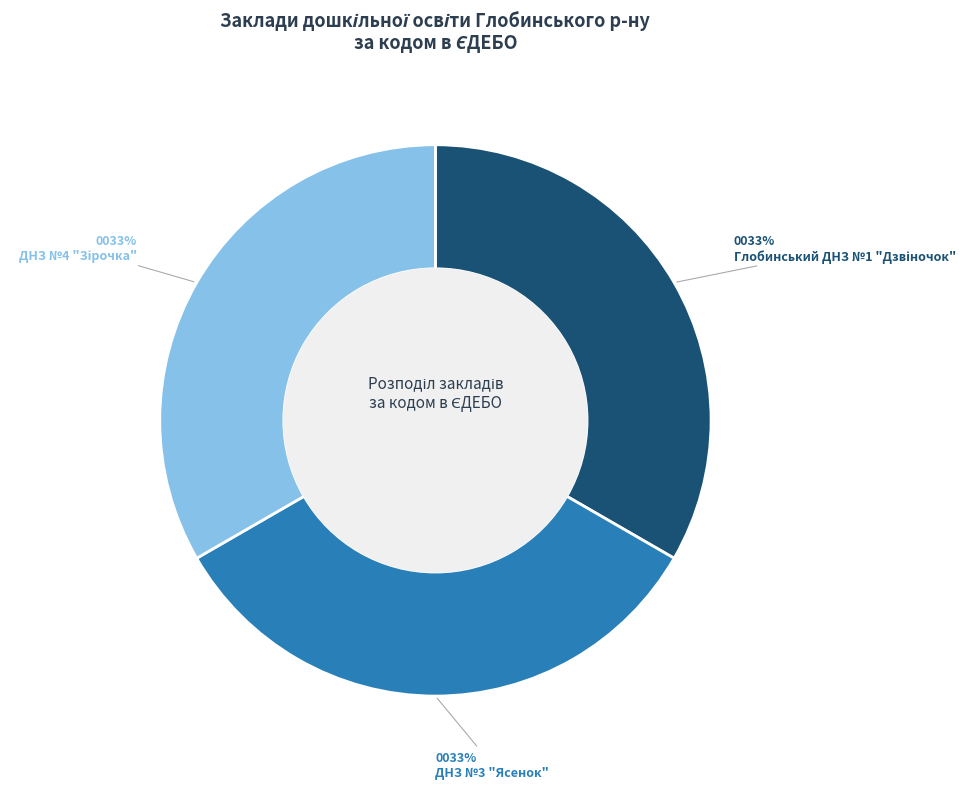

What percentage is the ДНЗ №3 "Ясенок" slice, to the nearest percent?

33%